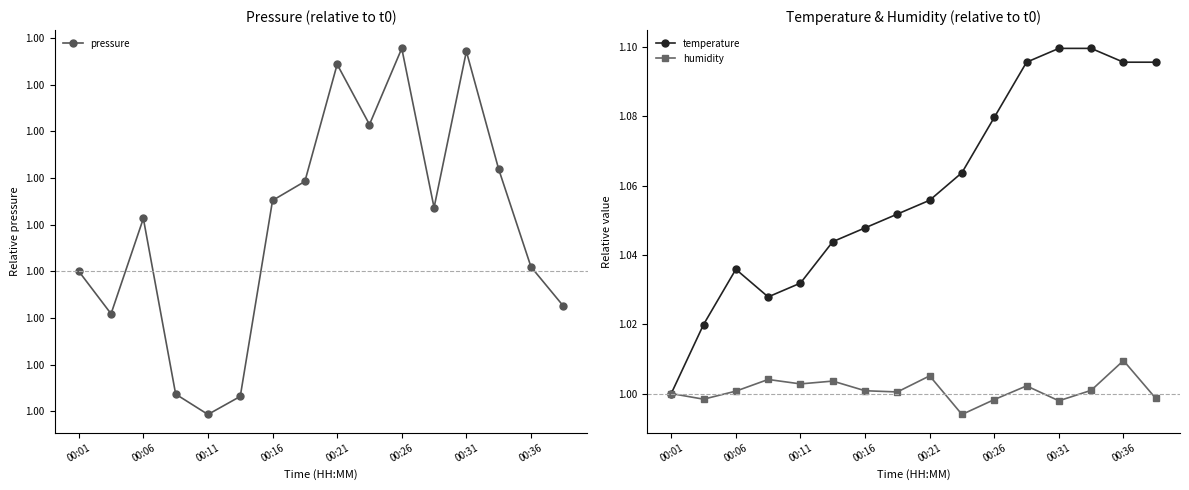

True or false: temperature has more than 0 interior local peaks.

True